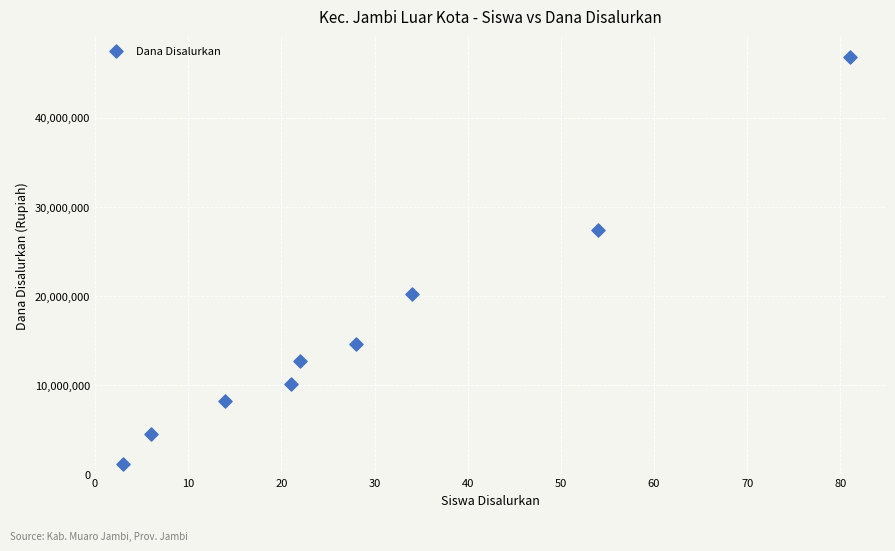

What is the average X value?

29